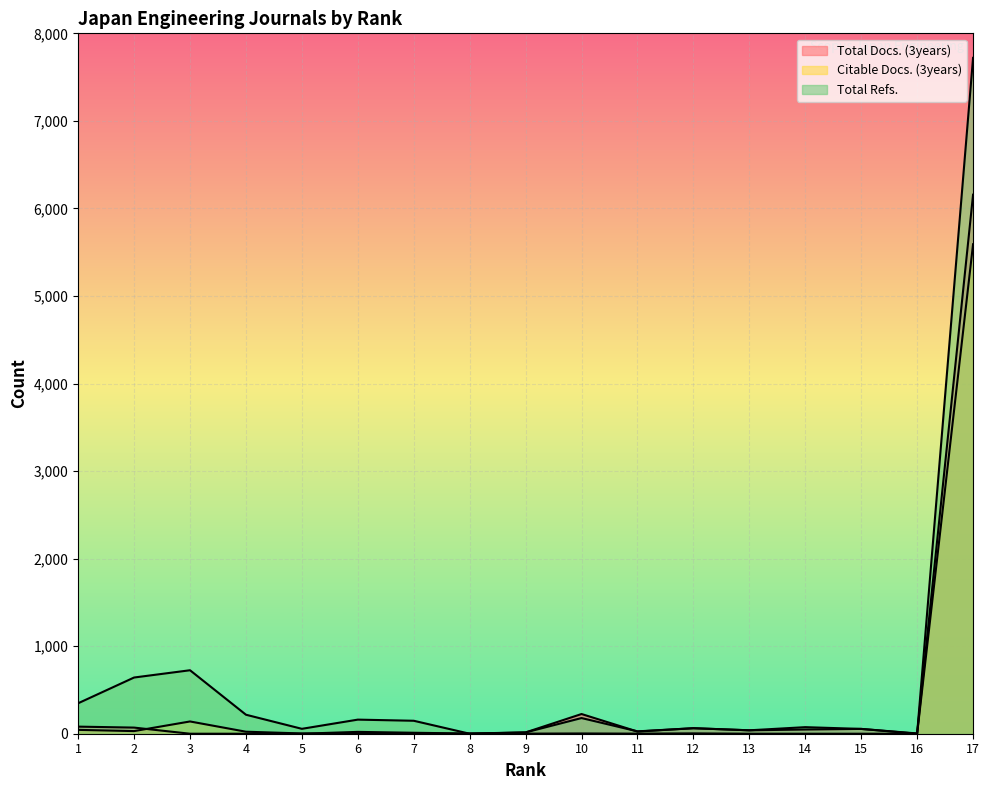

At which label does Total Docs. (3years) reach its minimum?

3